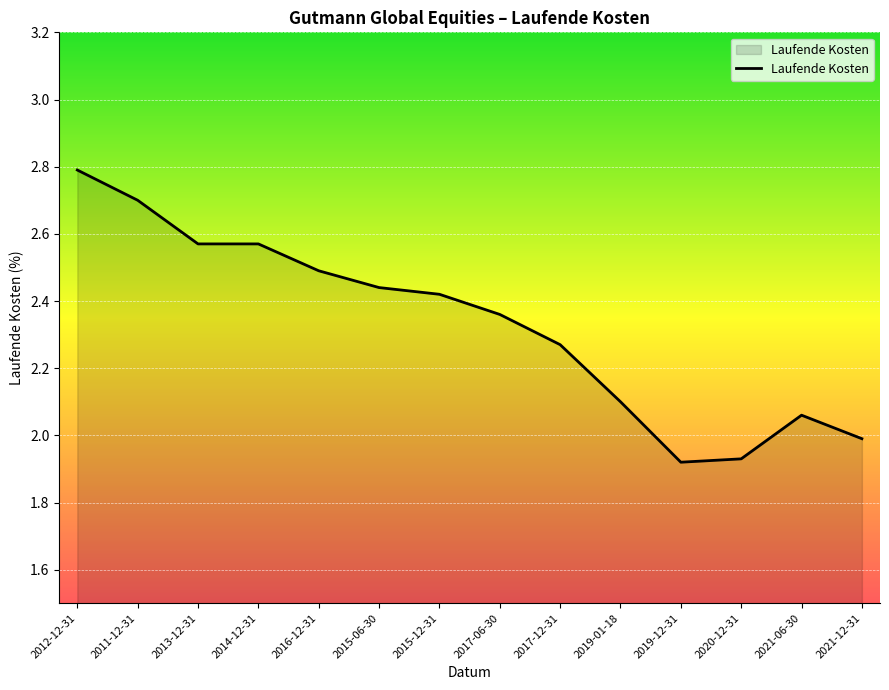

At which category does the chart reach its peak across all series?

2012-12-31